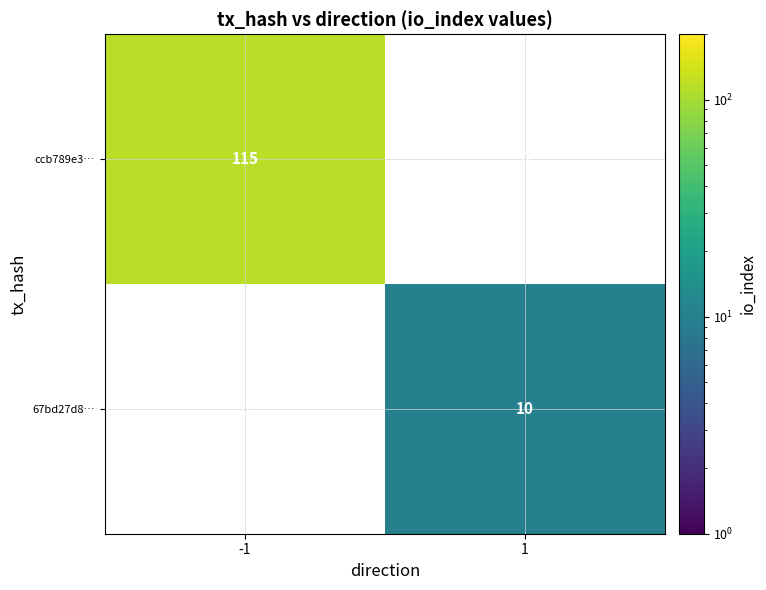

What is the smallest value displayed?

10.0